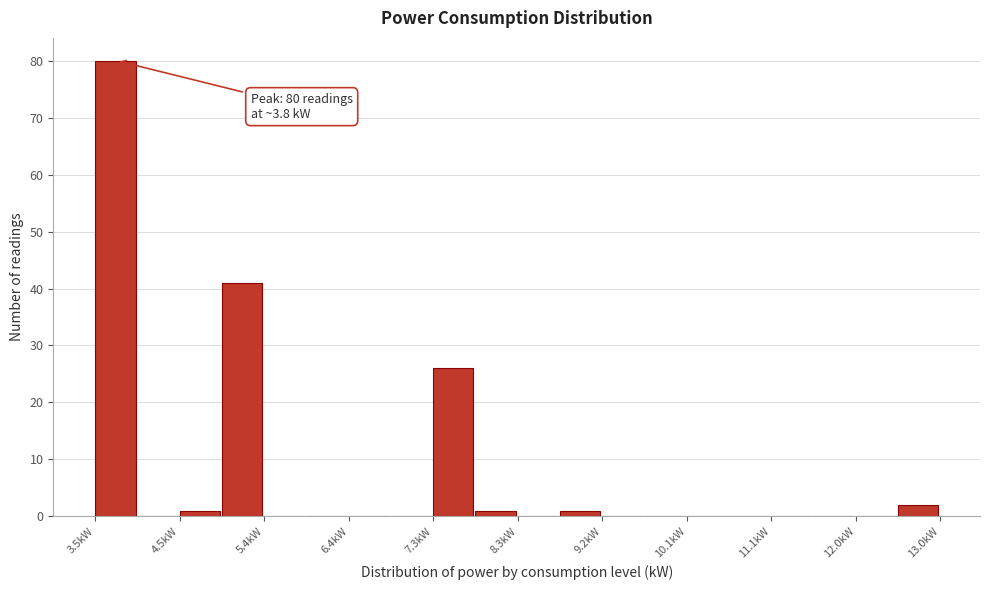

Which range on the x-axis has the tallest bar?

3.5 to 4.0